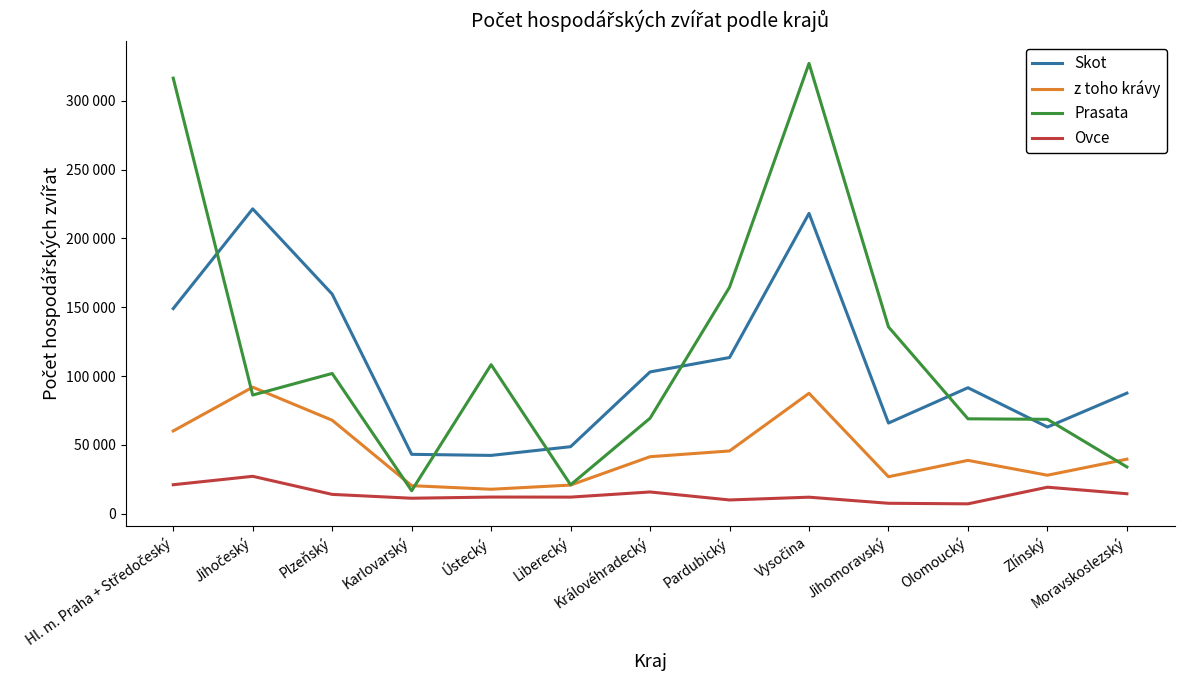

Where is the first local maximum for Skot?

Jihočeský